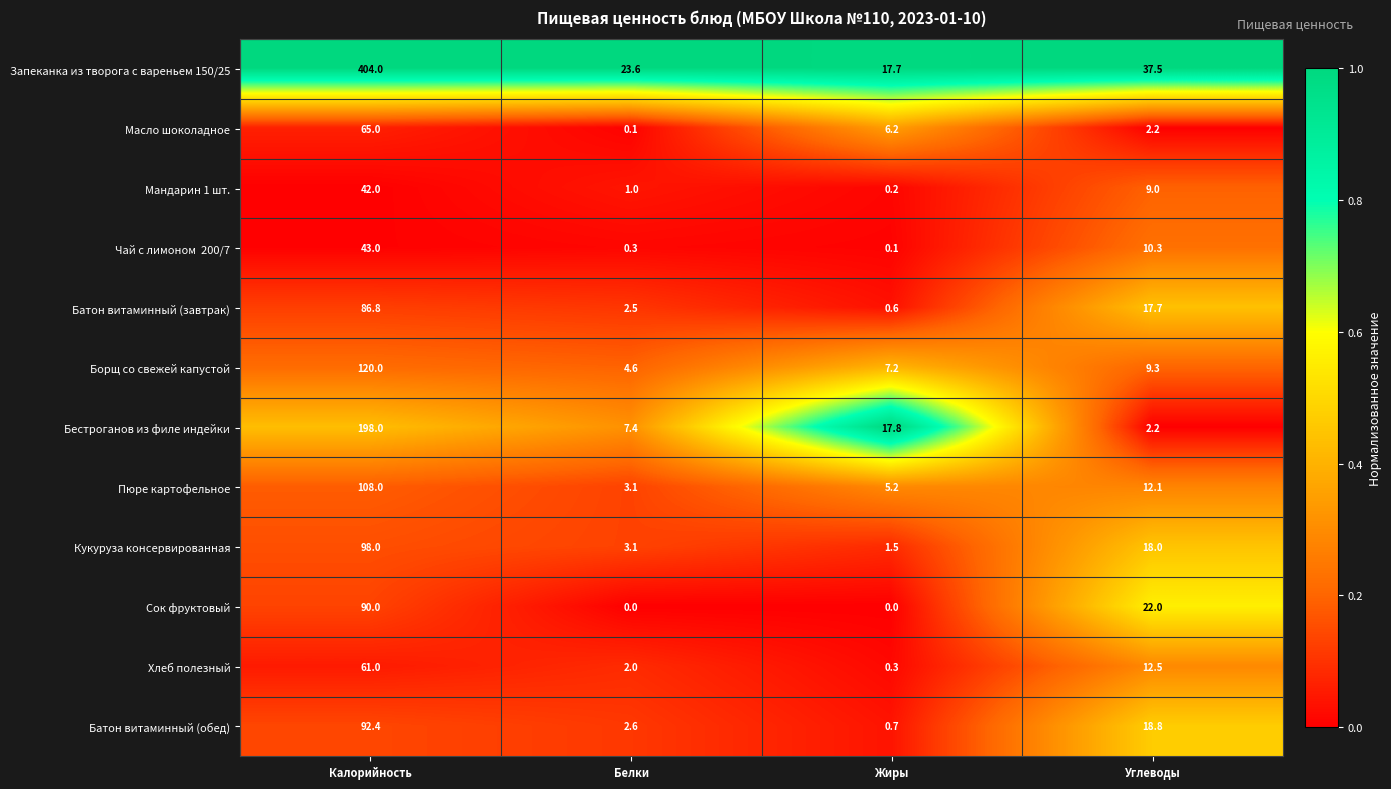

How many series are shown in this chart?

12